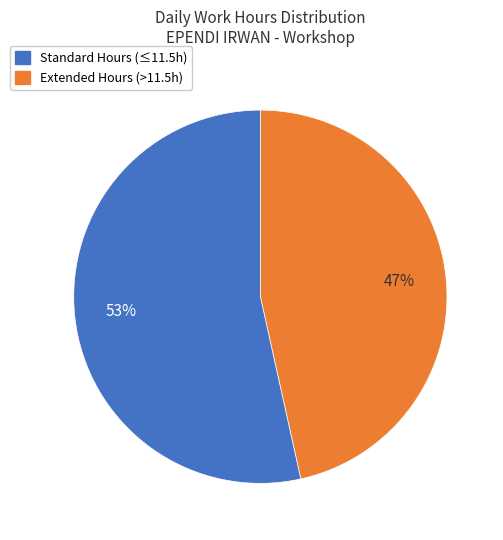

Is there any slice that represents more than half of the pie?

Yes